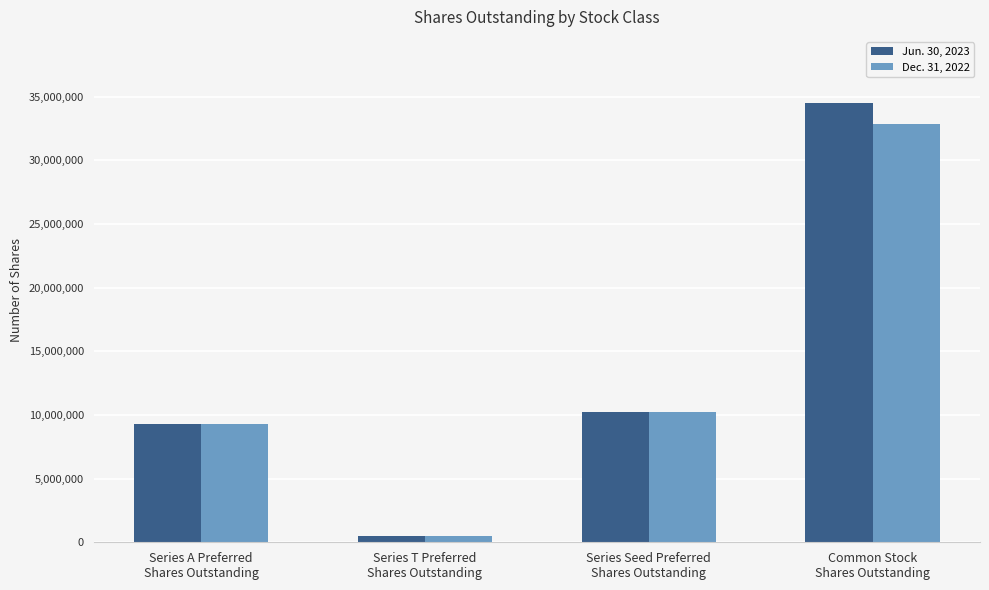

What is the approximate value of Dec. 31, 2022 at Series A Preferred
Shares Outstanding?

9272044